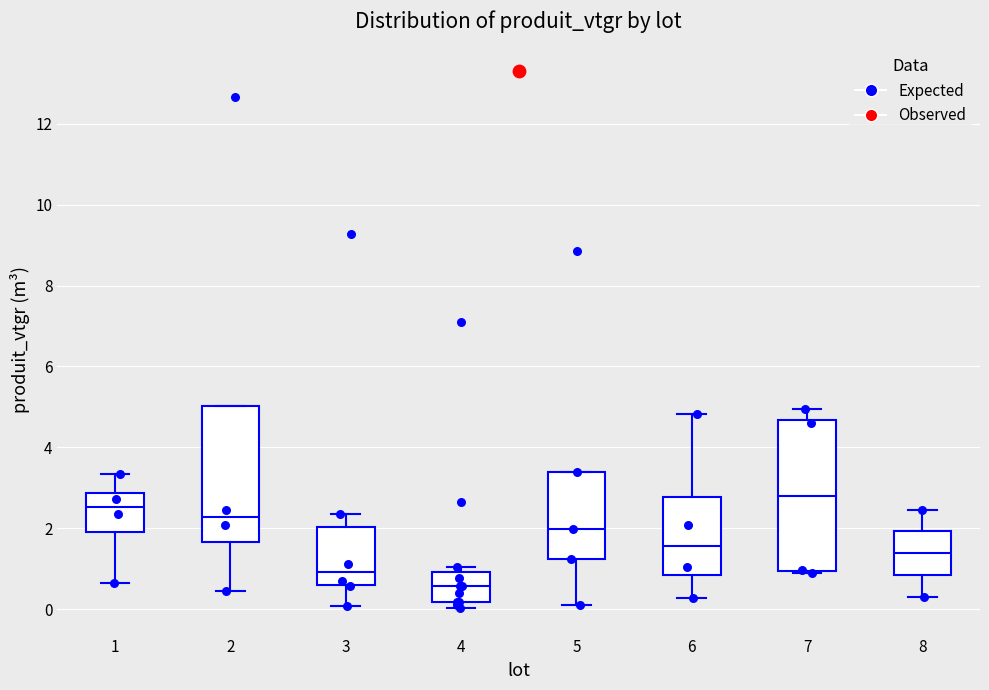

Which box's median line is the highest?

7